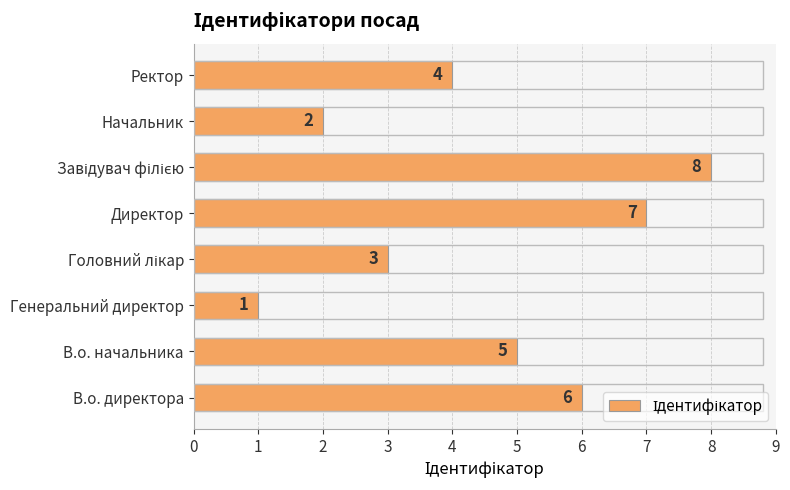

True or false: the data shows 6 at Ректор.

False